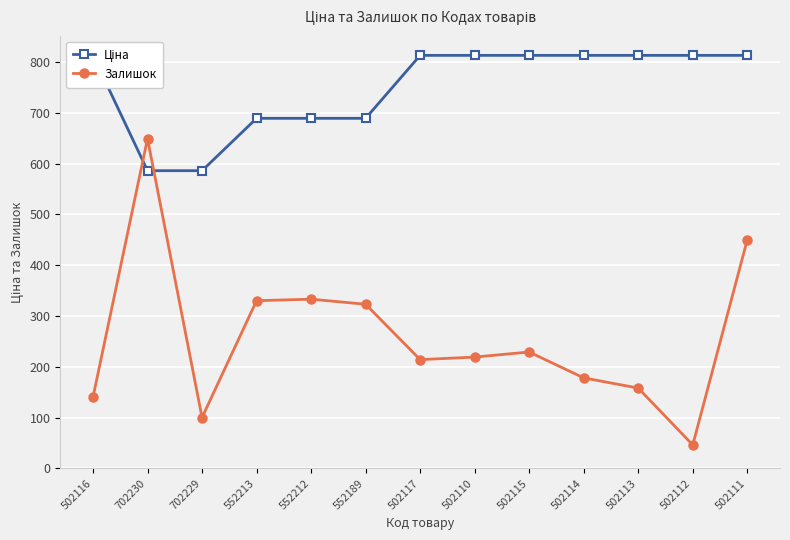

After their last crossing, which series has the higher values: Ціна or Залишок?

Ціна